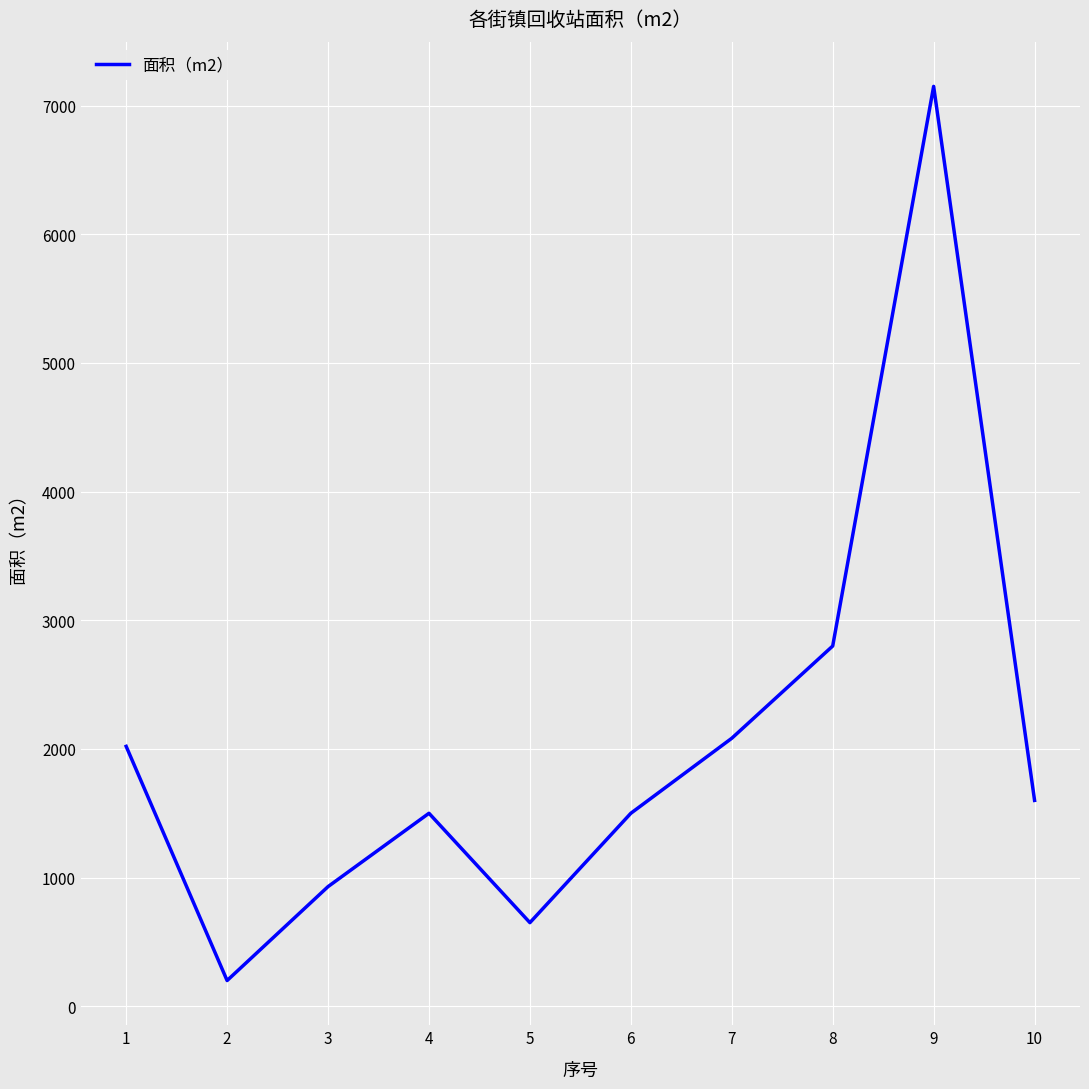

At which label does the data first exceed 1600?

1